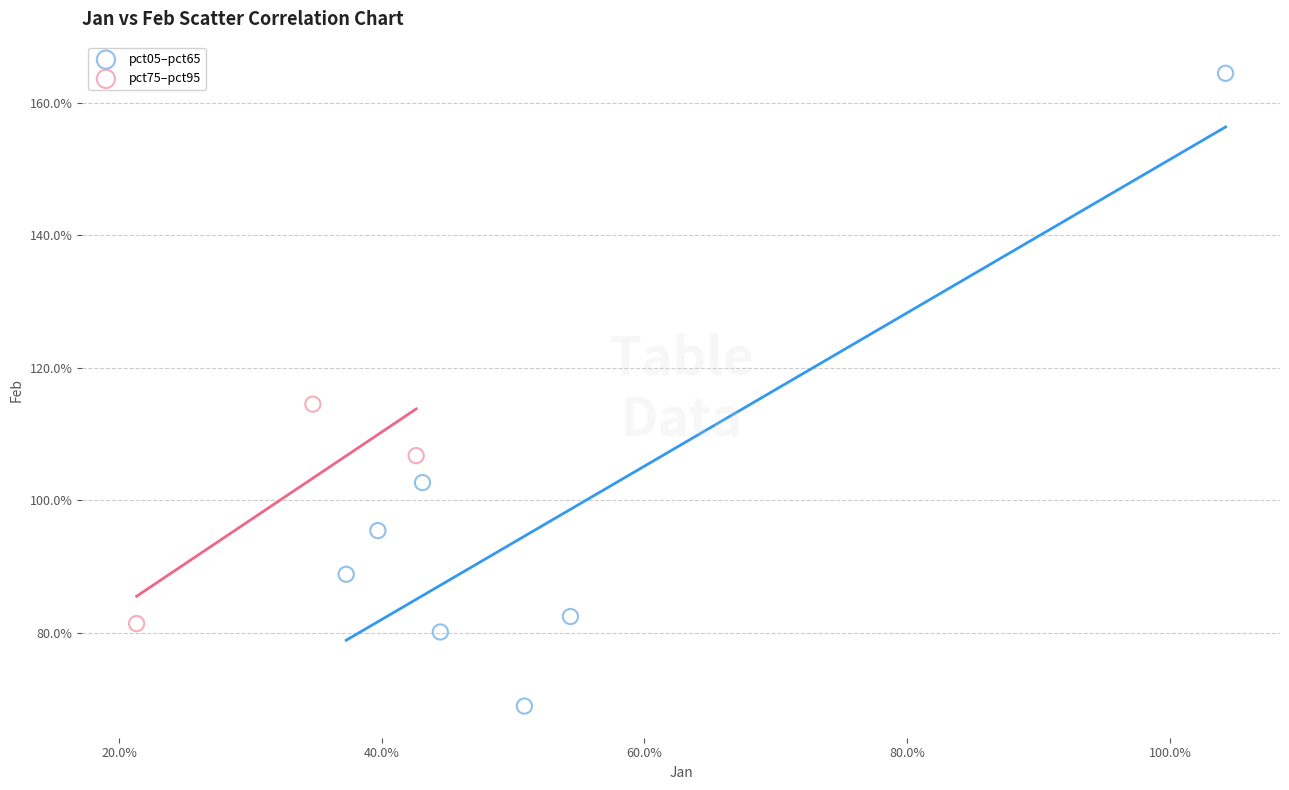

Which series reaches the maximum Y coordinate?

pct05–pct65